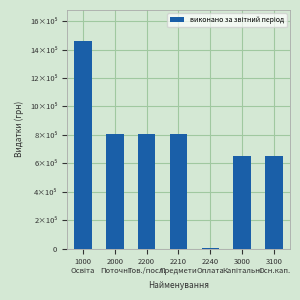

What is the ratio of the value at 2000
Поточні to the value at 2240
Оплата?

528.1